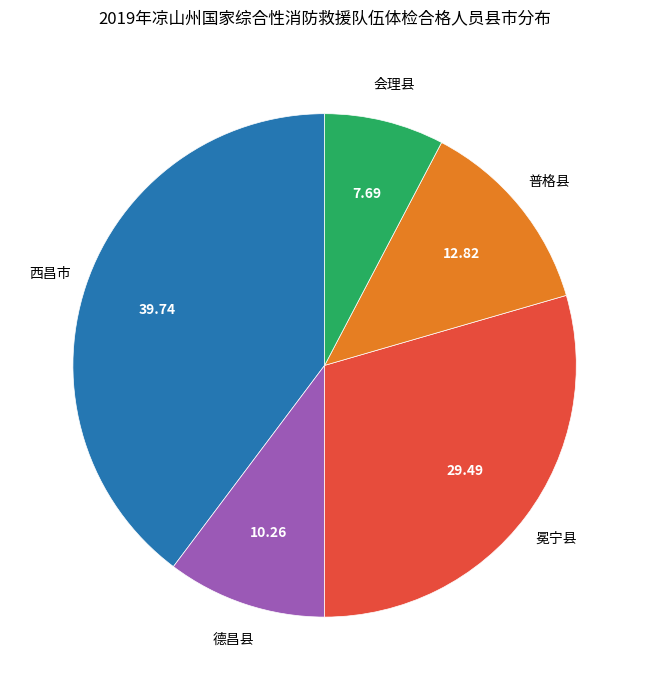

Does any single category account for the majority?

No